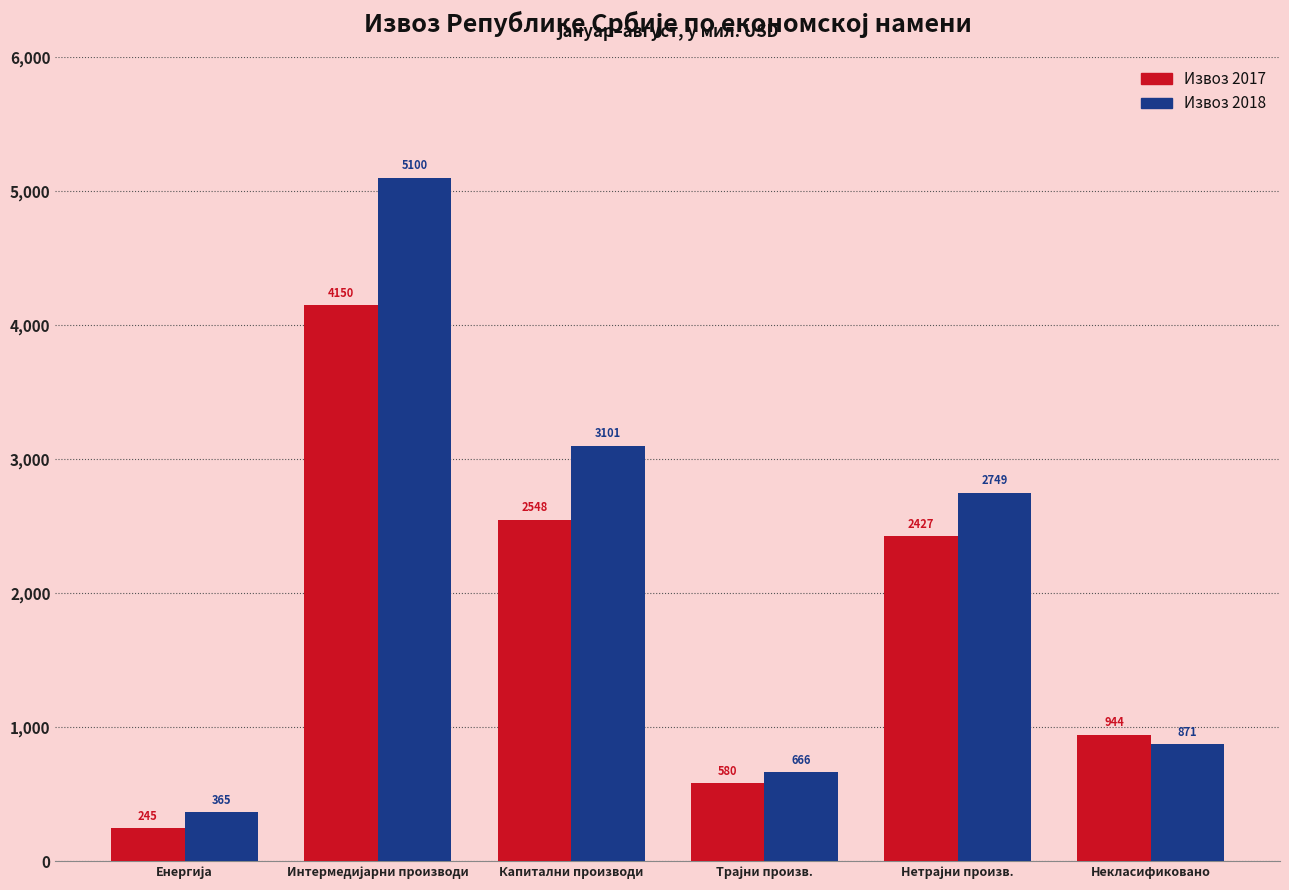

What is the minimum value for Извоз 2018?

365.1